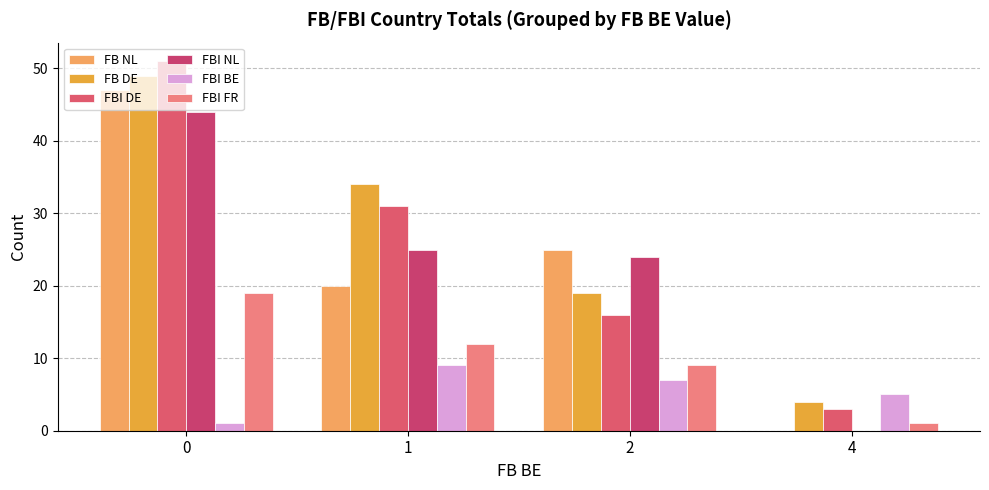

List the series in order of their peak value, highest first.

FBI DE, FB DE, FB NL, FBI NL, FBI FR, FBI BE